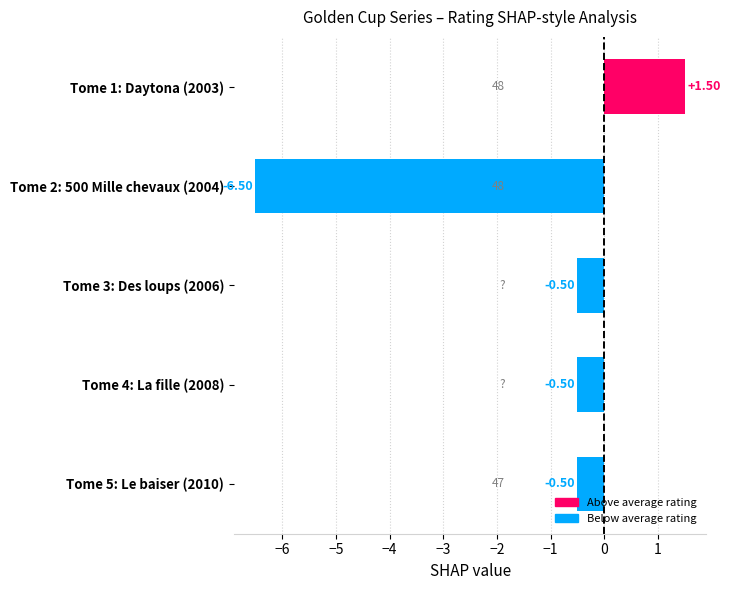

What is the average value?

-1.3